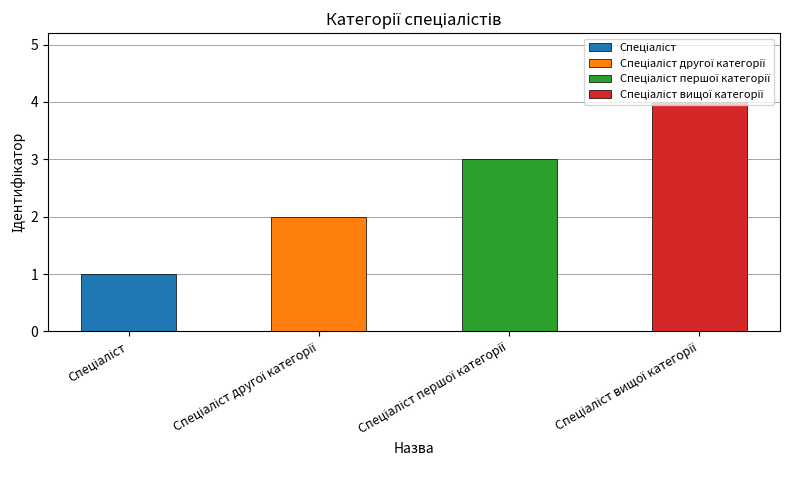

What is the label of the 3rd bar from the right?

Спеціаліст другої категорії